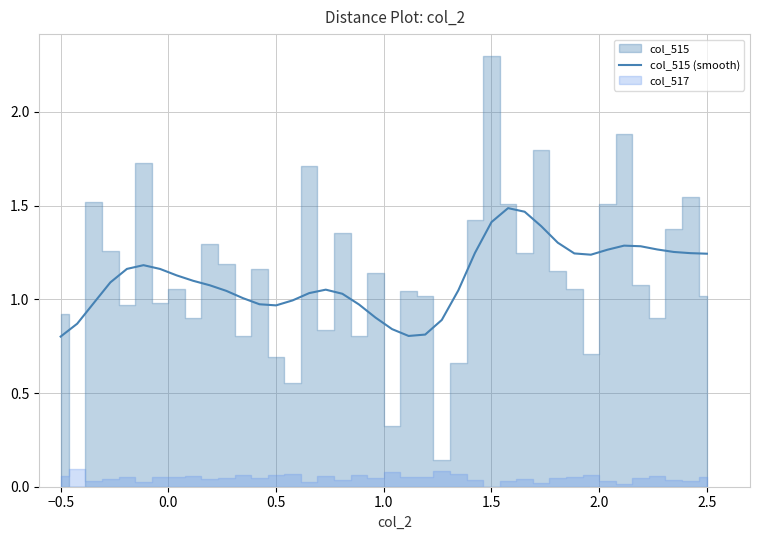

Reading left to right, list all the values displayed in this chart.

0.8	0.9	1.0	1.1	1.2	1.2	1.2	1.1	1.1	1.1	1.0	1.0	1.0	1.0	1.0	1.0	1.1	1.0	1.0	0.9	0.8	0.8	0.8	0.9	1.0	1.2	1.4	1.5	1.5	1.4	1.3	1.2	1.2	1.3	1.3	1.3	1.3	1.3	1.2	1.2